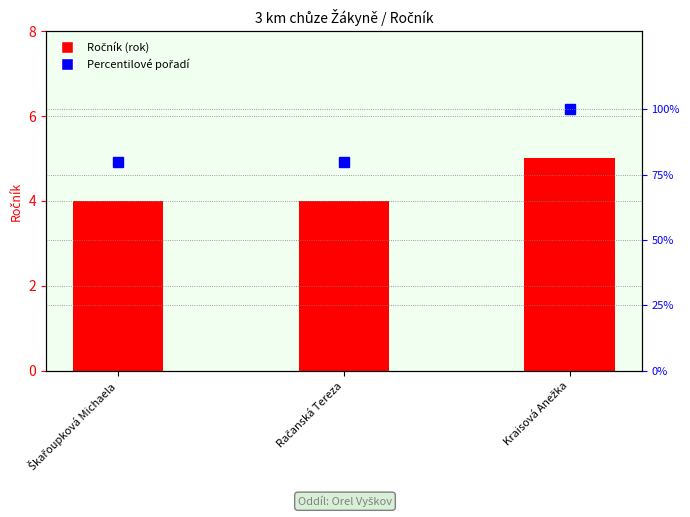

List the series in order of their overall mean, lowest first.

Ročník (rok), Percentilové pořadí